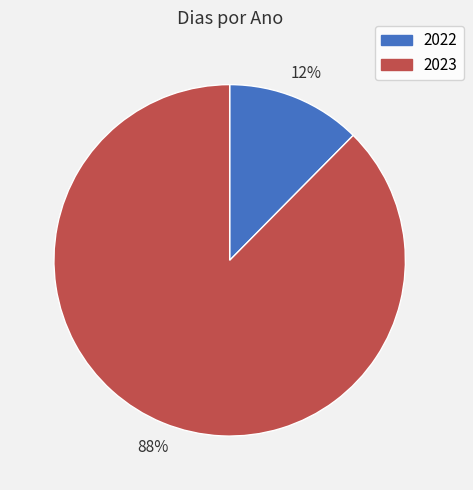

What is the smallest slice in the pie chart?

2022